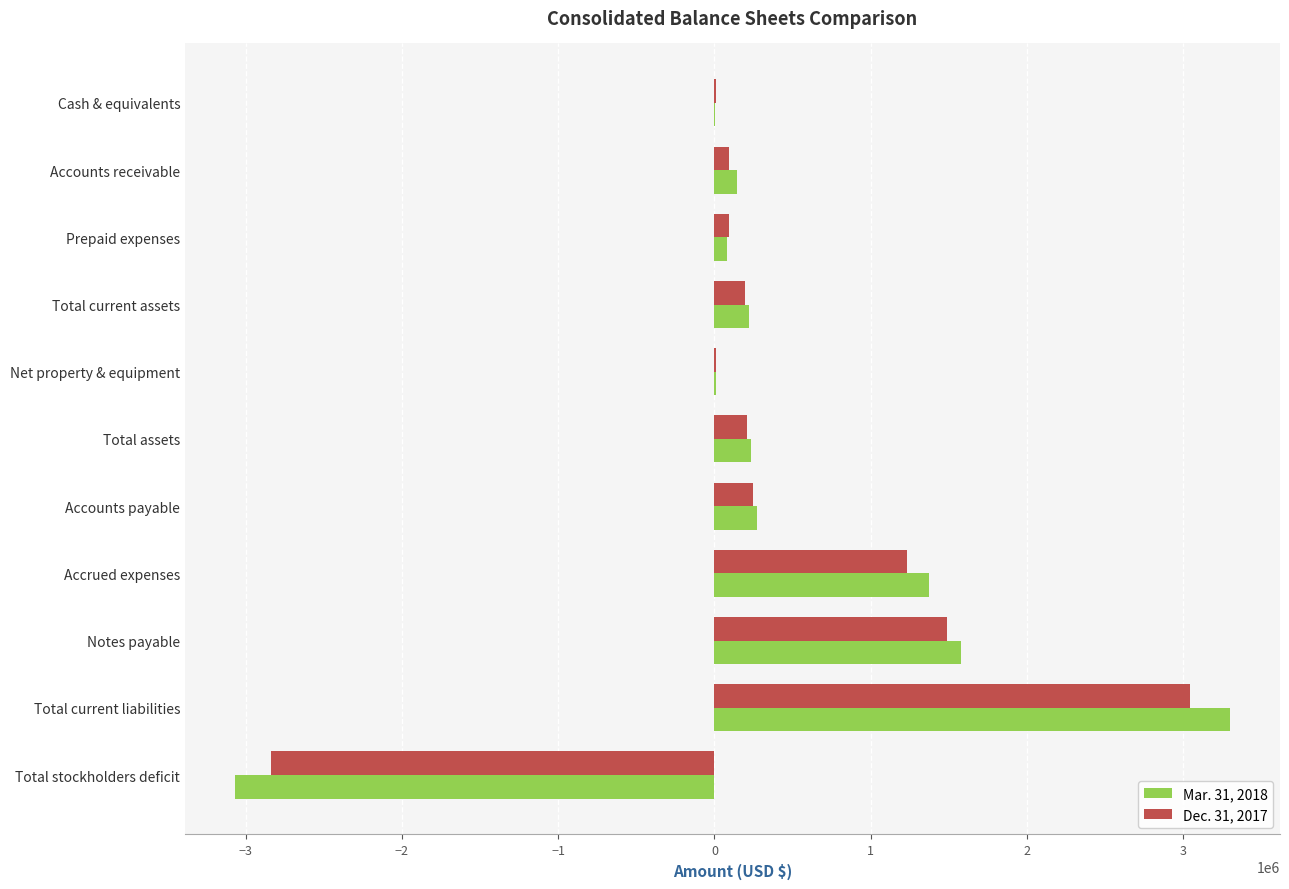

At which category is the sum across all series the highest?

Total current liabilities